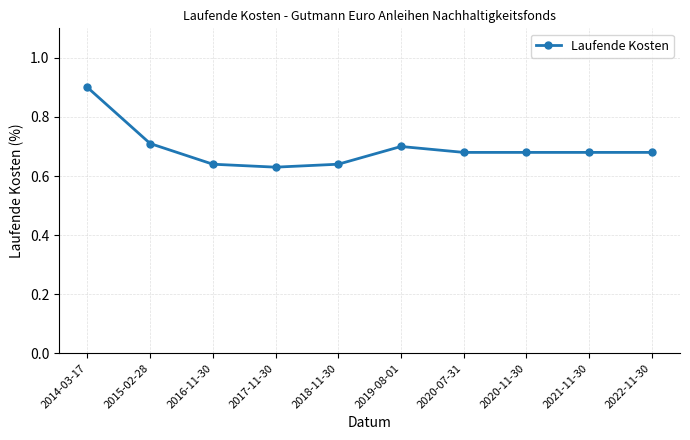

The chart shows a value of 1.5 at 2014-03-17. True or false?

False